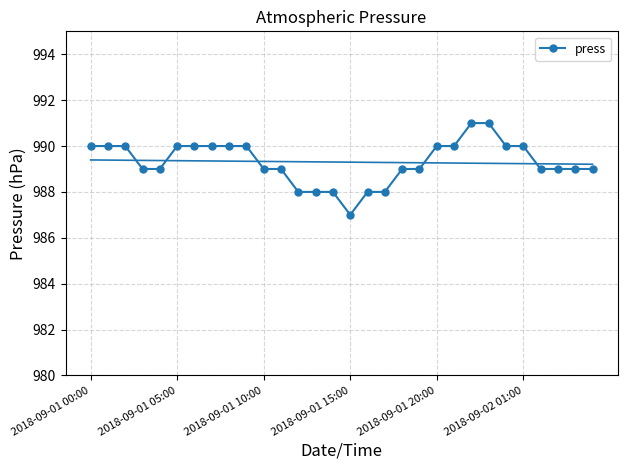

What is the maximum value for press?

991